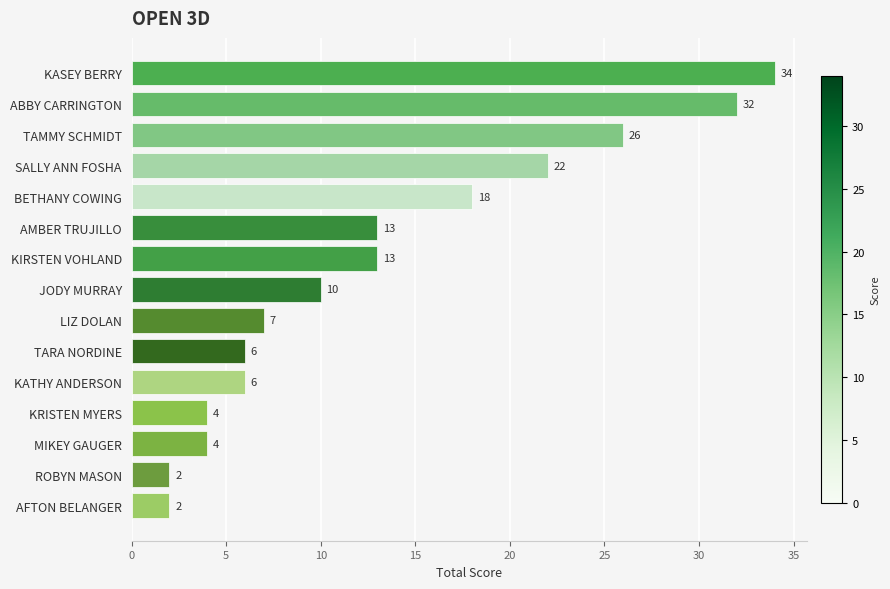

What is the average value?

13